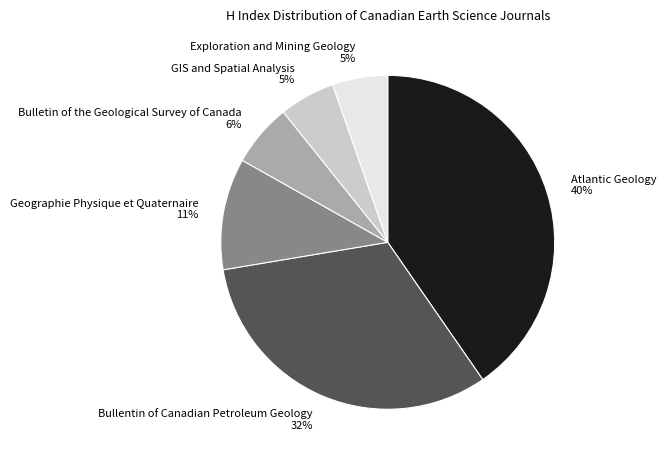

Do Exploration and Mining Geology 5% and Atlantic Geology 40% together represent more than half of the pie?

No